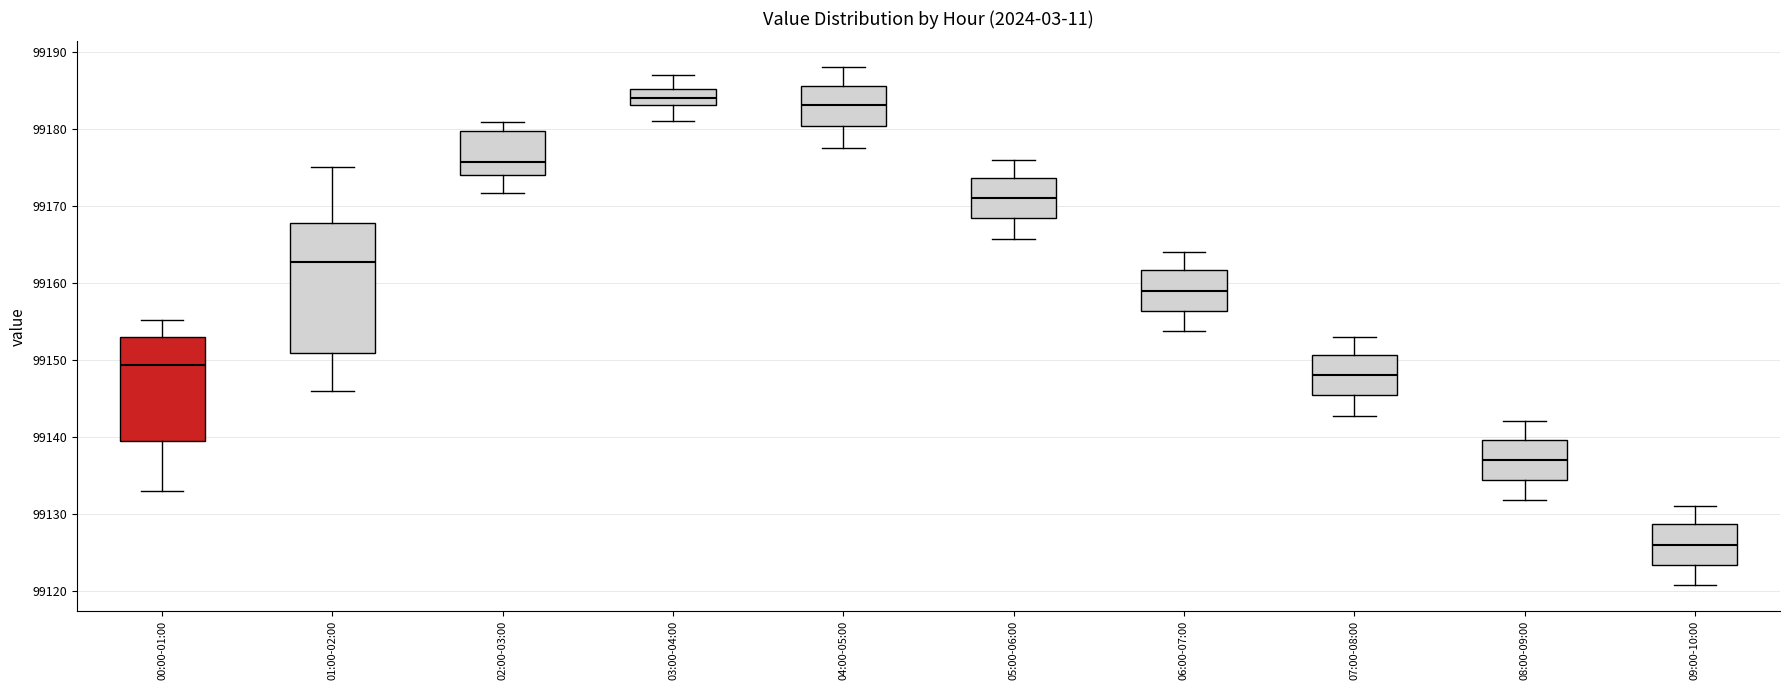

Reading left to right, transcribe this box plot: for each box, give where its median line is, the range the box spans, and where its two whiskers end, as read against the y-axis. The values are not printed on the chart, so give them approximately, as read against the axis.

00:00-01:00: median 99149, box 99139 to 99153, whiskers 99133 to 99155
01:00-02:00: median 99163, box 99151 to 99168, whiskers 99146 to 99175
02:00-03:00: median 99176, box 99174 to 99180, whiskers 99172 to 99181
03:00-04:00: median 99184, box 99183 to 99185, whiskers 99181 to 99187
04:00-05:00: median 99183, box 99180 to 99186, whiskers 99178 to 99188
05:00-06:00: median 99171, box 99168 to 99174, whiskers 99166 to 99176
06:00-07:00: median 99159, box 99156 to 99162, whiskers 99154 to 99164
07:00-08:00: median 99148, box 99145 to 99151, whiskers 99143 to 99153
08:00-09:00: median 99137, box 99134 to 99140, whiskers 99132 to 99142
09:00-10:00: median 99126, box 99123 to 99129, whiskers 99121 to 99131